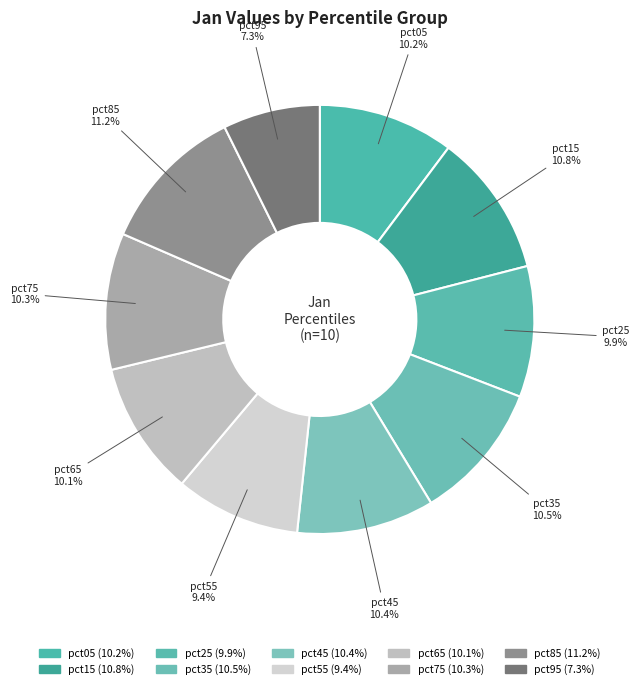

What is the smallest slice in the pie chart?

pct95